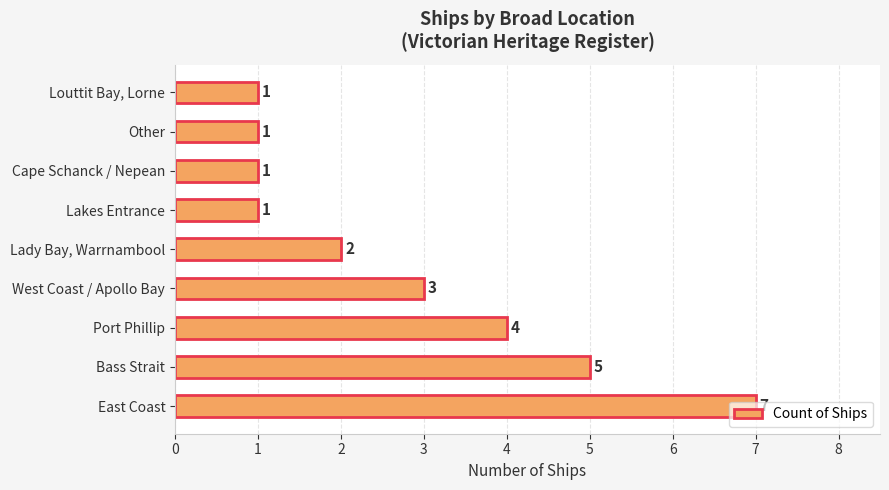

What is the sum of all values?

25